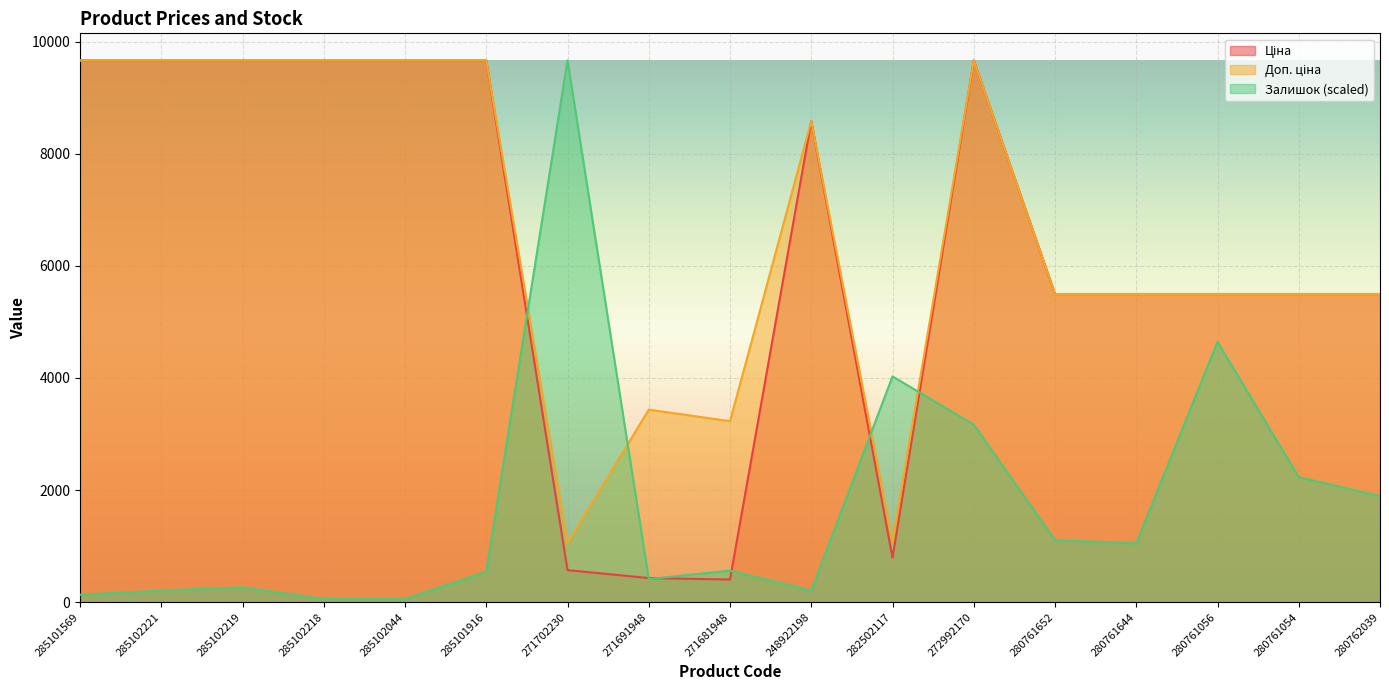

How many data points in Доп. ціна are above 5497?

13